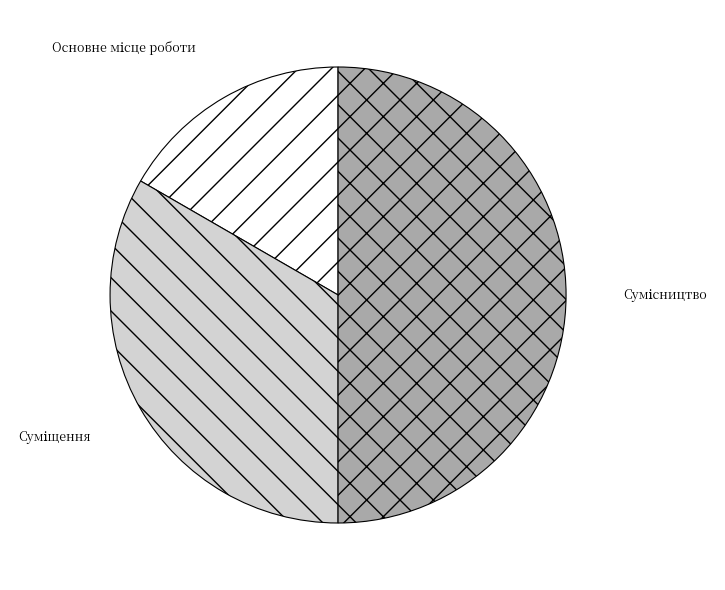

Which has a higher value, Сумісництво or Суміщення?

Сумісництво